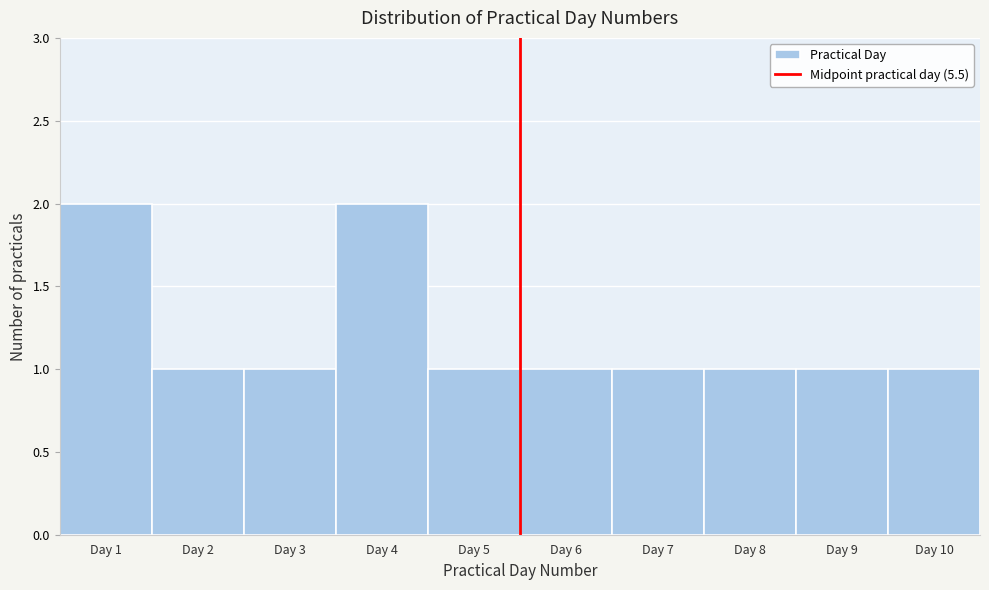

How tall is the bar that spans 0.5 to 1.5 on the x-axis? The values are not printed on the chart, so give them approximately, as read against the axis.

2